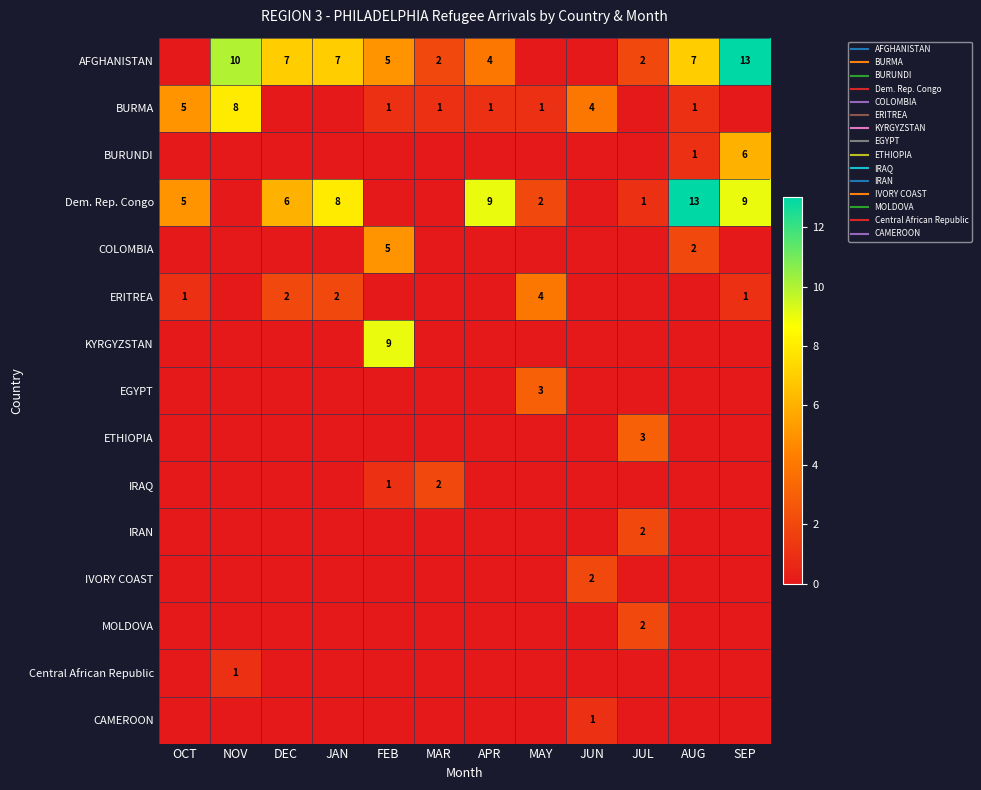

How many positive values does the CAMEROON series have?

1